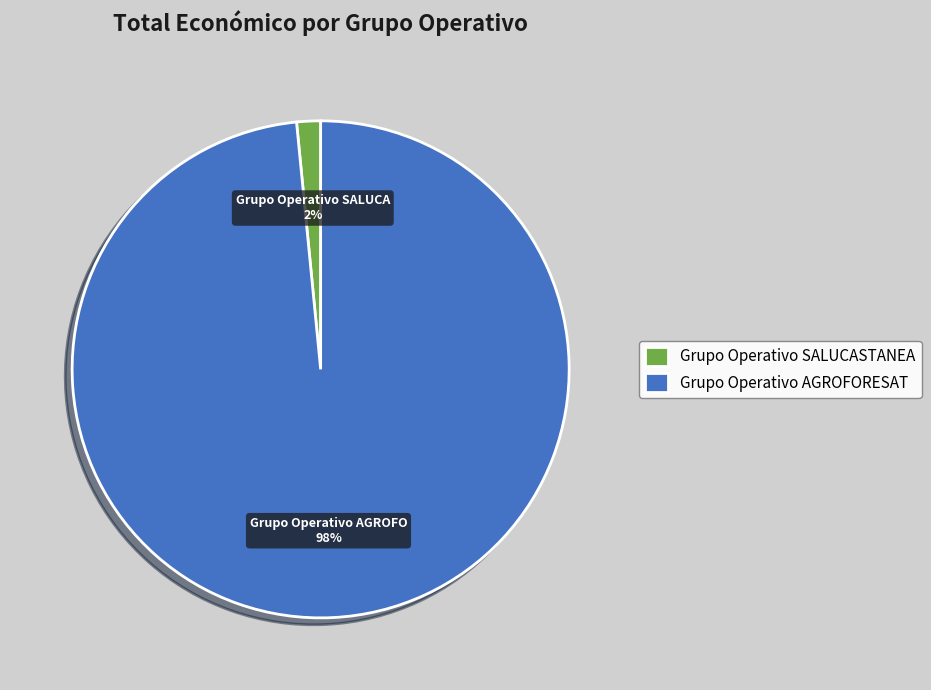

The Grupo Operativo AGROFORESAT slice represents 98% of the pie. True or false?

True